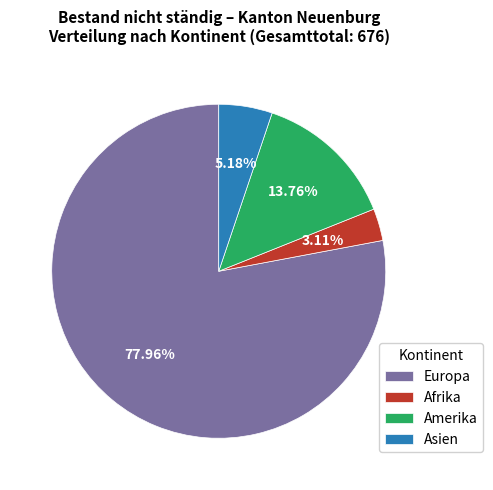

Count the number of slices in the pie.

4